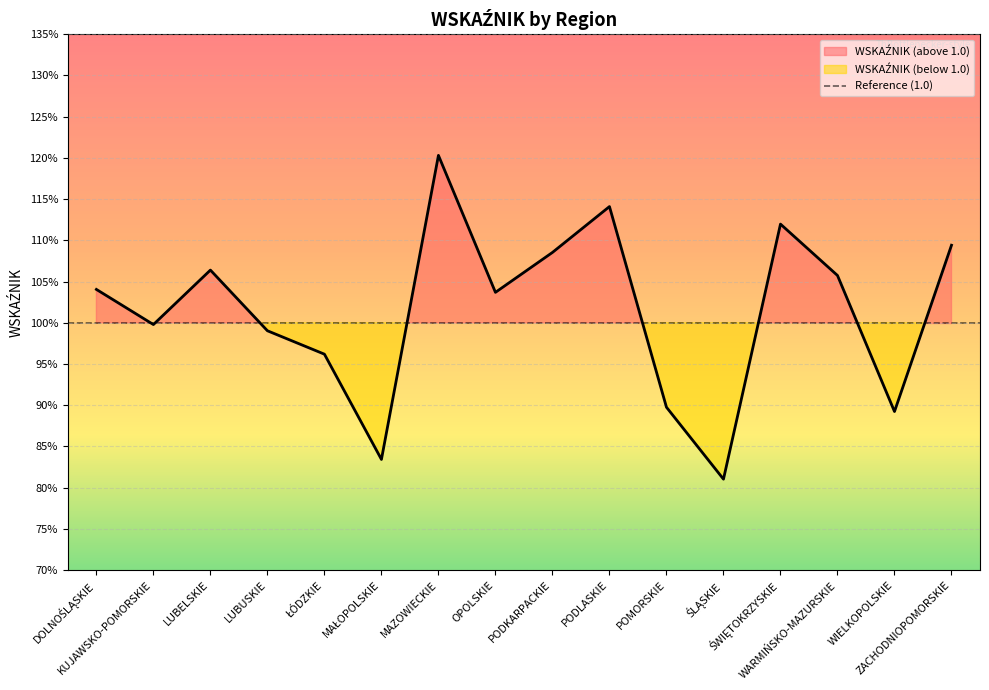

How many distinct data groups are displayed?

1